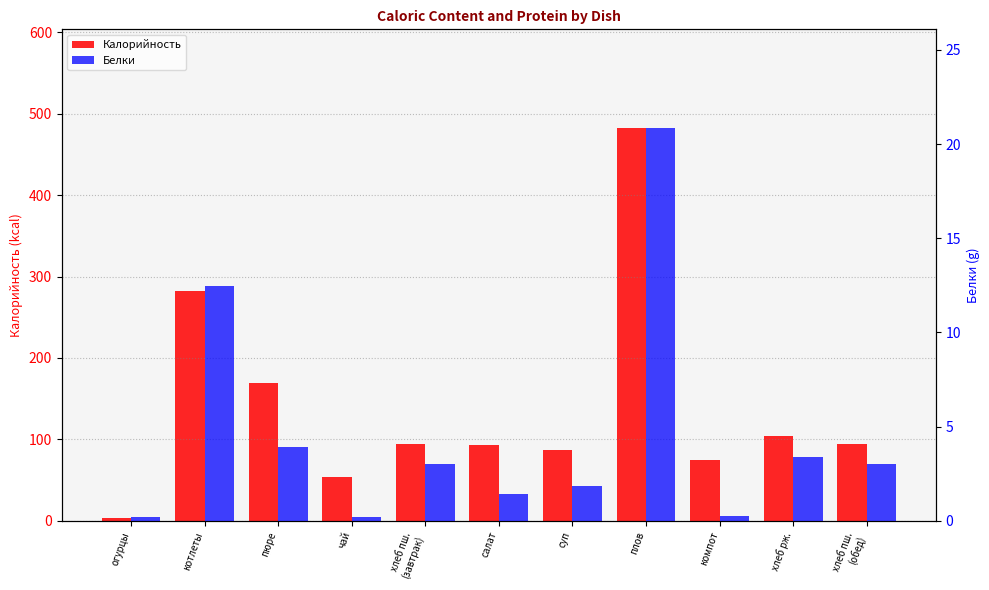

What is the maximum value shown in the chart?

482.8